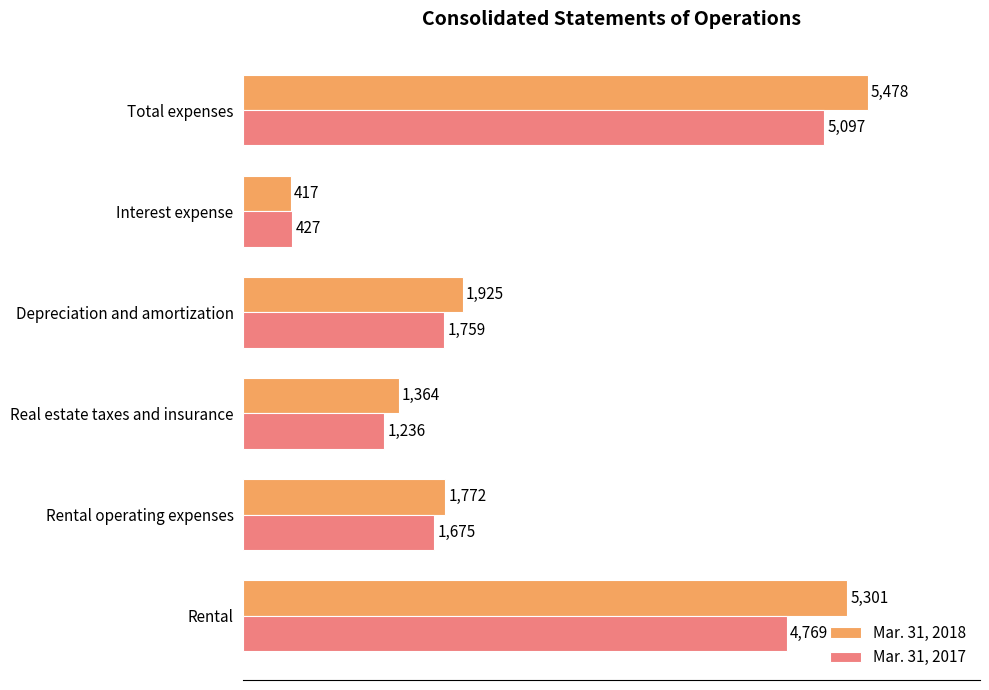

How many categories are shown in the chart?

6